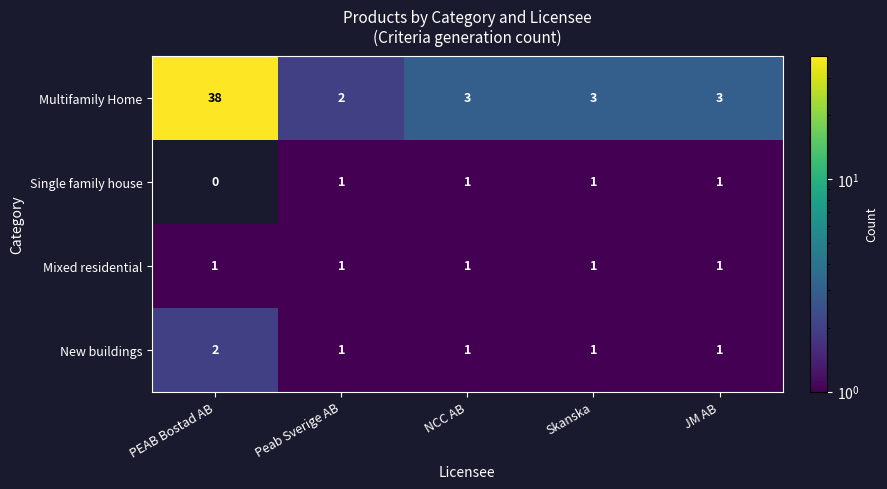

What is the difference between the highest and lowest values at PEAB Bostad AB?

38